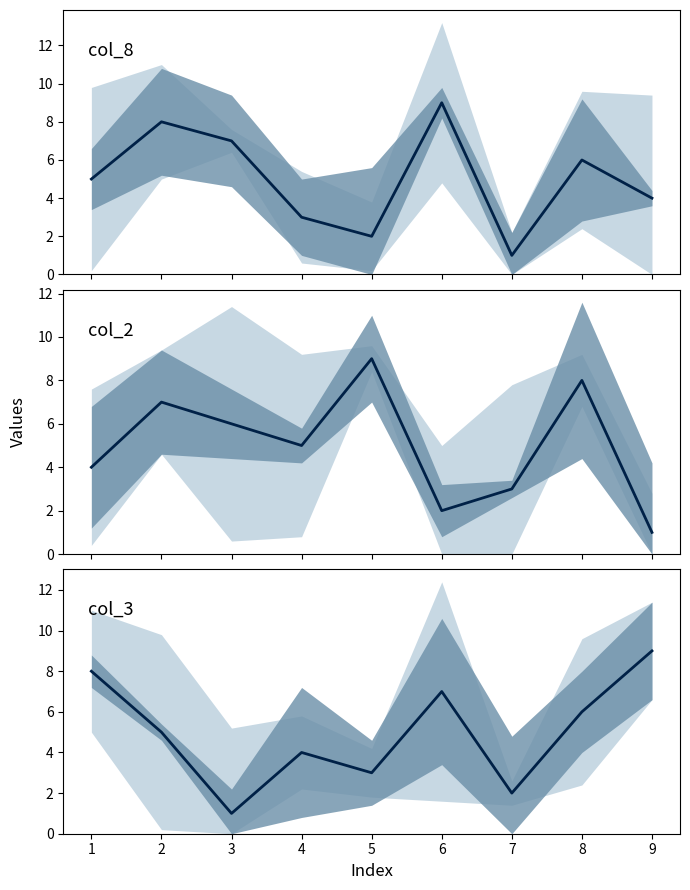

At how many categories does at least one series exceed 7?

6